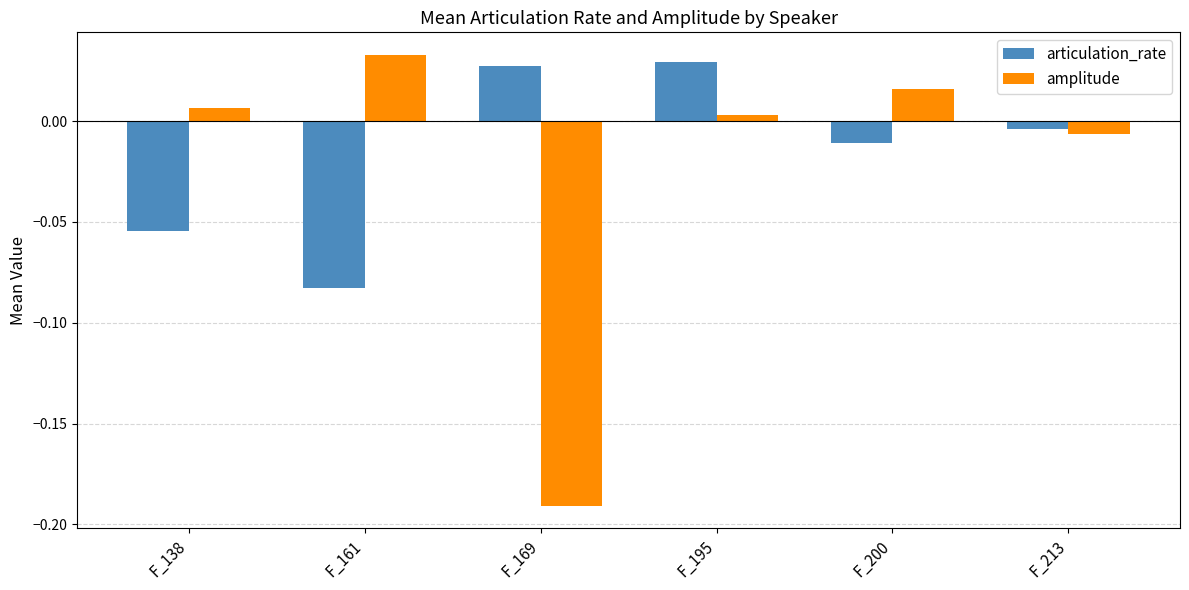

How many bars are there in each group?

2